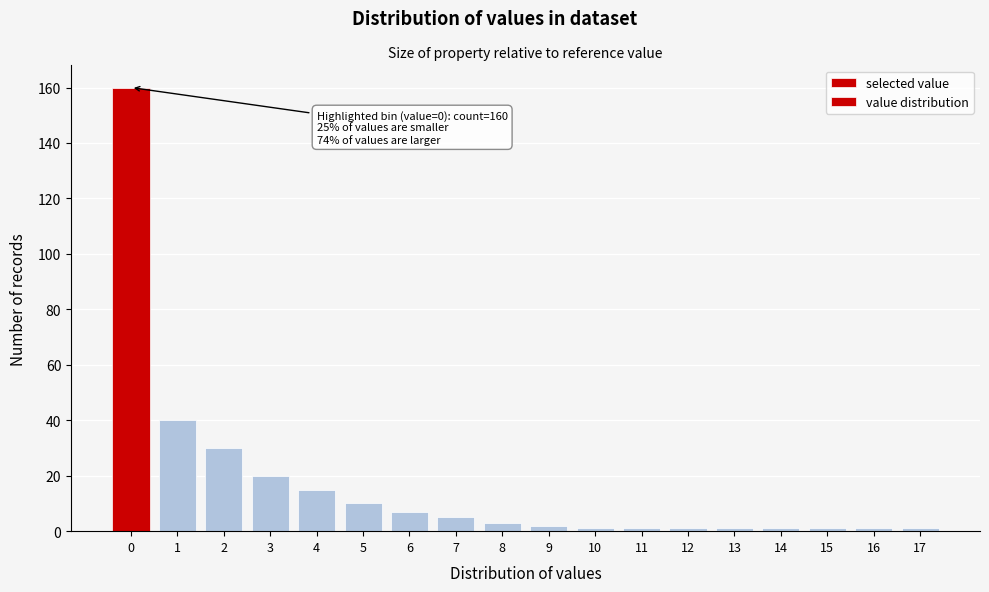

Reading right to left, what are all the values shown in this chart?

1	1	1	1	1	1	1	1	2	3	5	7	10	15	20	30	40	160